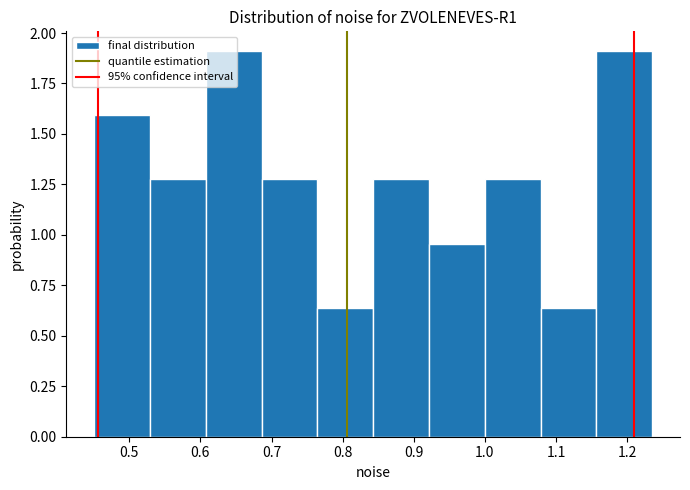

Reading left to right, transcribe this chart: for each bar, give the range it covers on the x-axis and its height. Neither the bar edges nor the heights are printed on the chart, so give them approximately, as read against the axes.

0.45 to 0.53: 1.60
0.53 to 0.61: 1.30
0.61 to 0.69: 1.90
0.69 to 0.76: 1.30
0.76 to 0.84: 0.65
0.84 to 0.92: 1.30
0.92 to 1.00: 0.95
1.00 to 1.08: 1.30
1.08 to 1.16: 0.65
1.16 to 1.24: 1.90